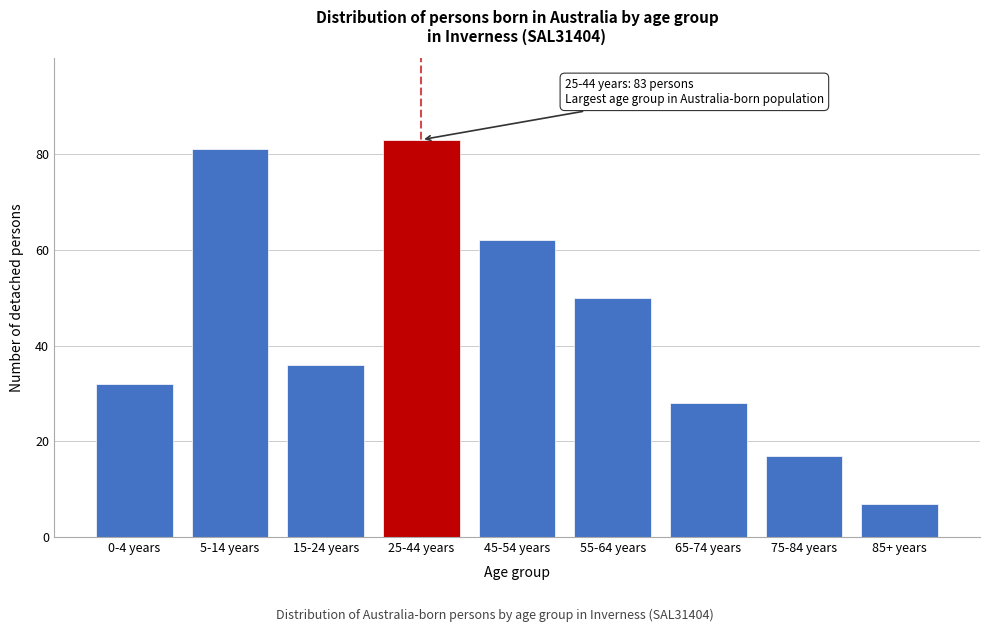

Reading right to left, list all the values displayed in this chart.

7	17	28	50	62	83	36	81	32